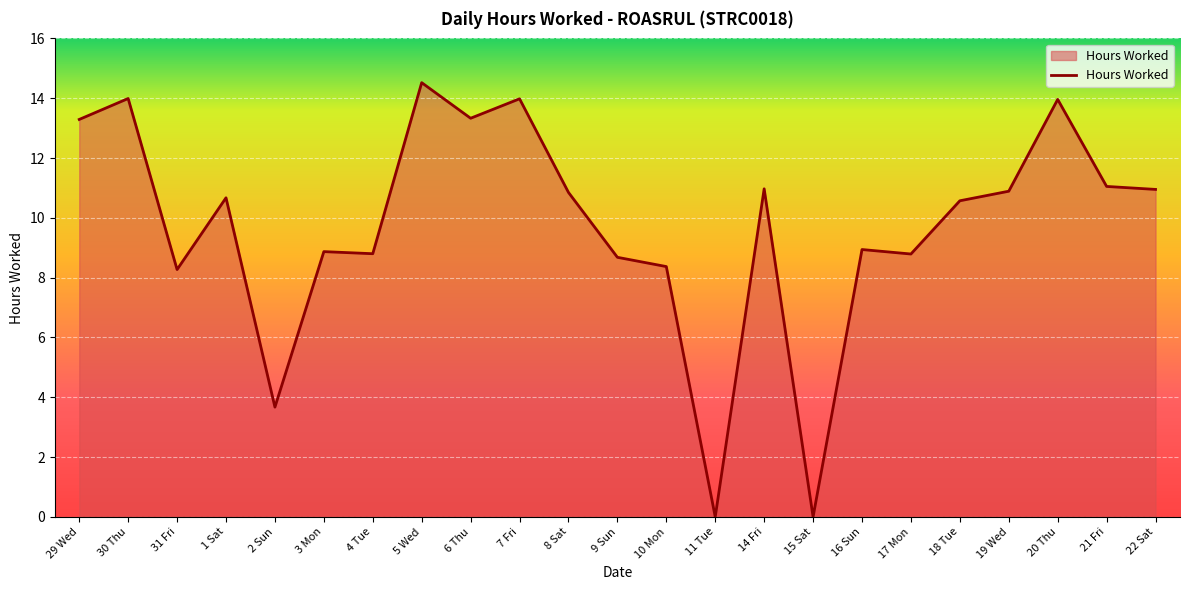

Is it true that the value at 14 Fri is 18.0?

False